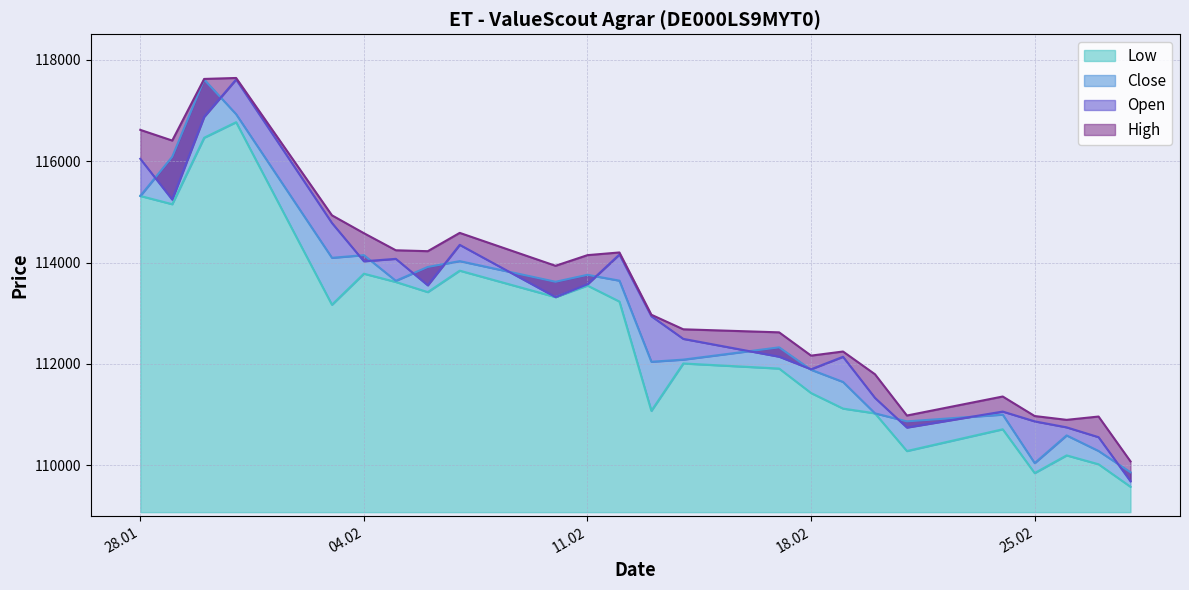

What is the maximum value for Open?

117609